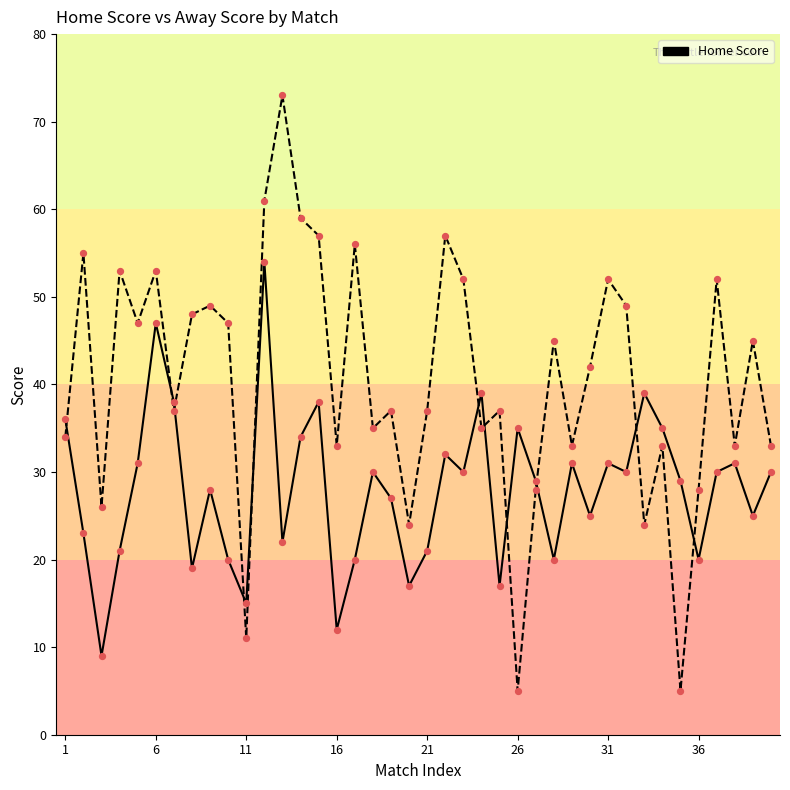

What is the minimum value shown in the chart?

5